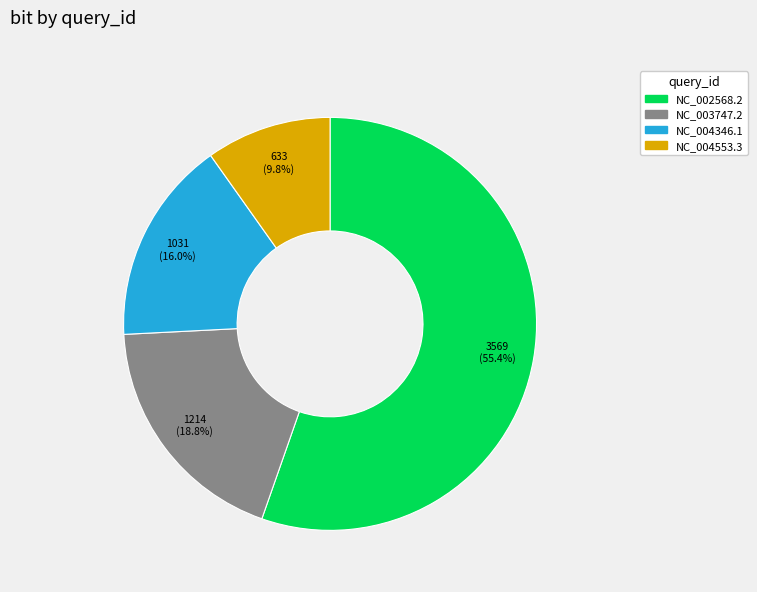

Is there any slice that represents more than half of the pie?

Yes